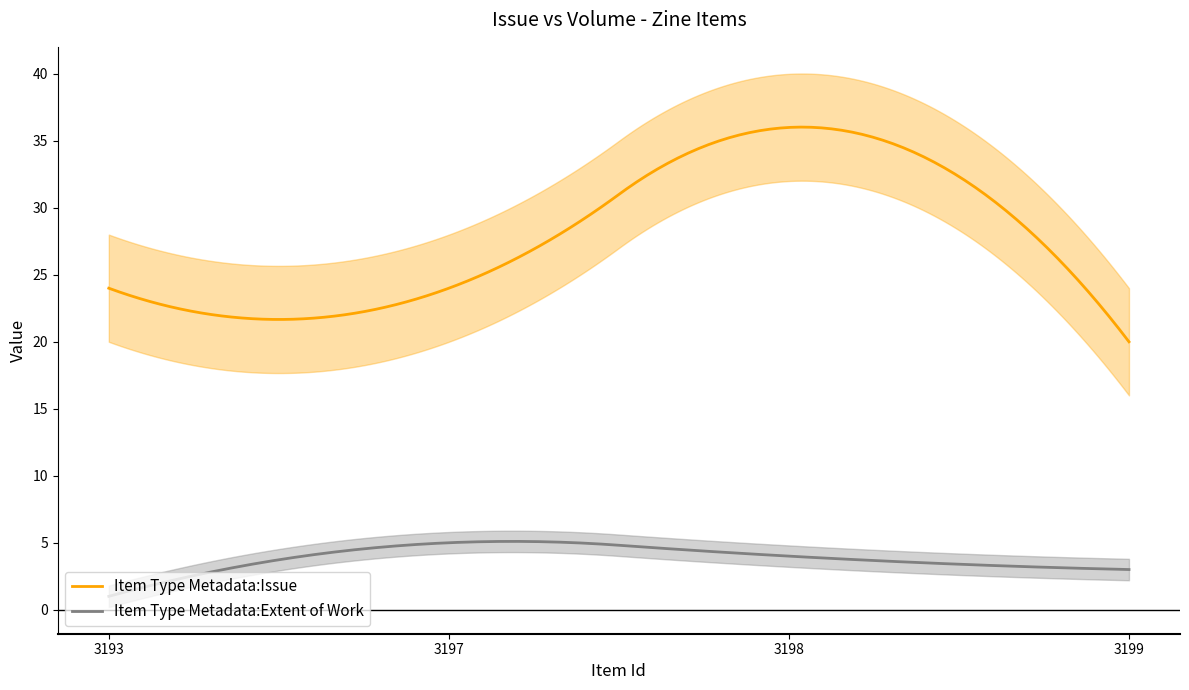

Reading left to right, transcribe all the data shown in this chart.

Item Type Metadata:Issue: 3193=24	3197=24	3198=36	3199=20
Item Type Metadata:Extent of Work: 3193=1	3197=5	3198=4	3199=3